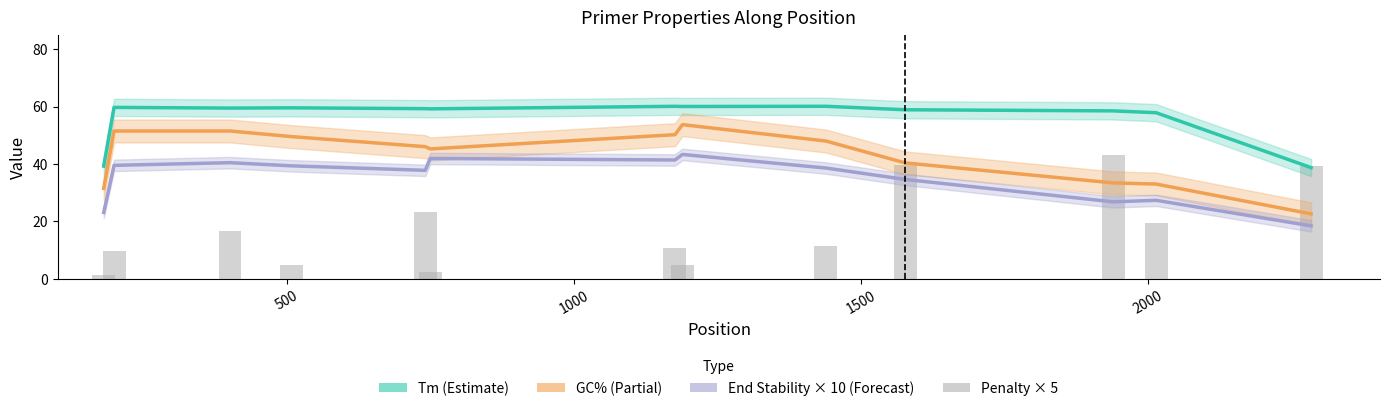

Reading left to right, list all the values displayed in this chart.

Tm (Estimate): 39.3	59.7	59.5	59.6	59.3	59.2	60.1	60.0	60.1	58.9	58.5	57.9	38.7
GC% (Partial): 31.5	51.5	51.5	49.5	46.0	45.3	50.2	53.7	48.0	40.4	33.4	33.0	22.6
End Stability × 10 (Forecast): 23.1	39.5	40.5	39.4	37.8	41.9	41.4	43.3	38.6	34.6	26.8	27.4	18.5
Penalty × 5: 1.3	9.6	16.6	4.8	23.3	2.3	10.8	4.8	11.4	39.7	43.3	19.4	39.4